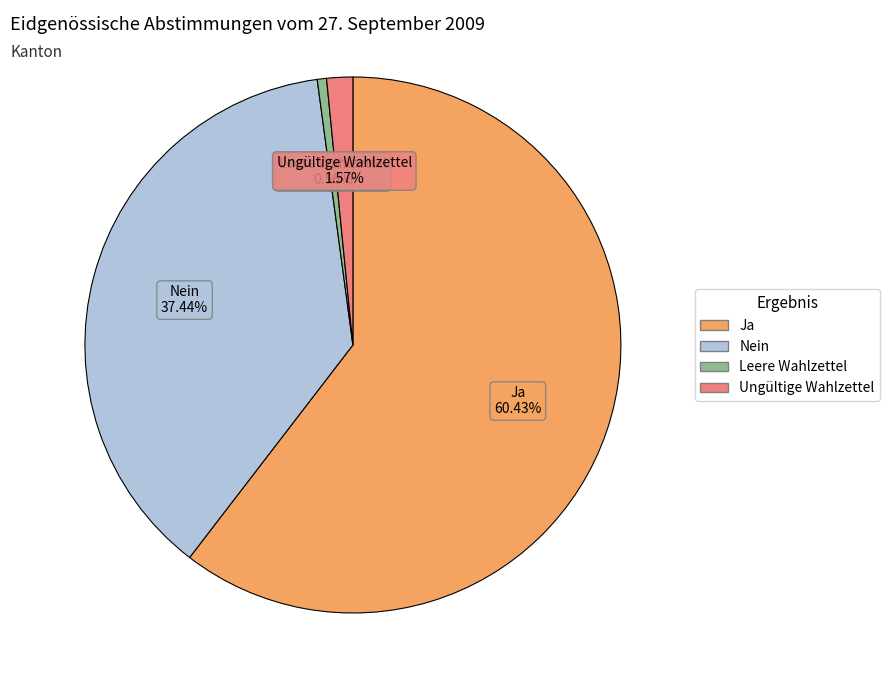

How many slices are in this pie chart?

4